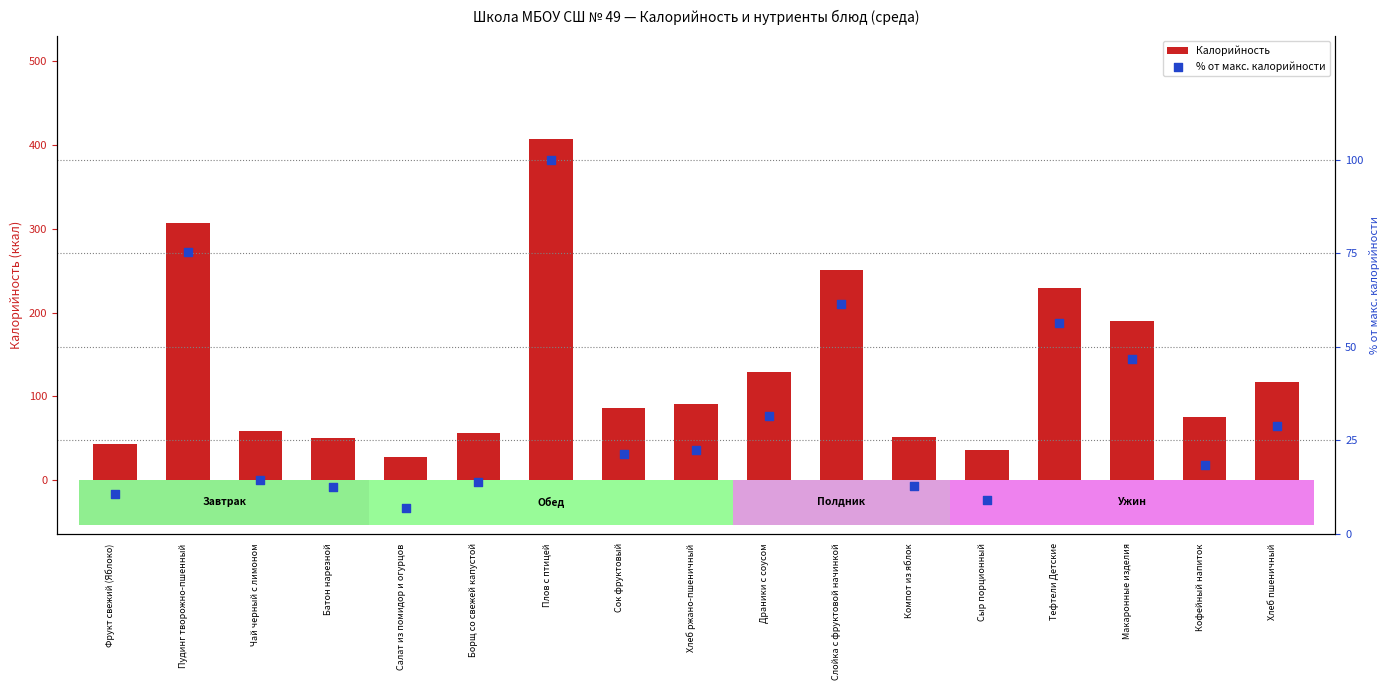

What is the total value across all series at Хлеб пшеничный?

146.3